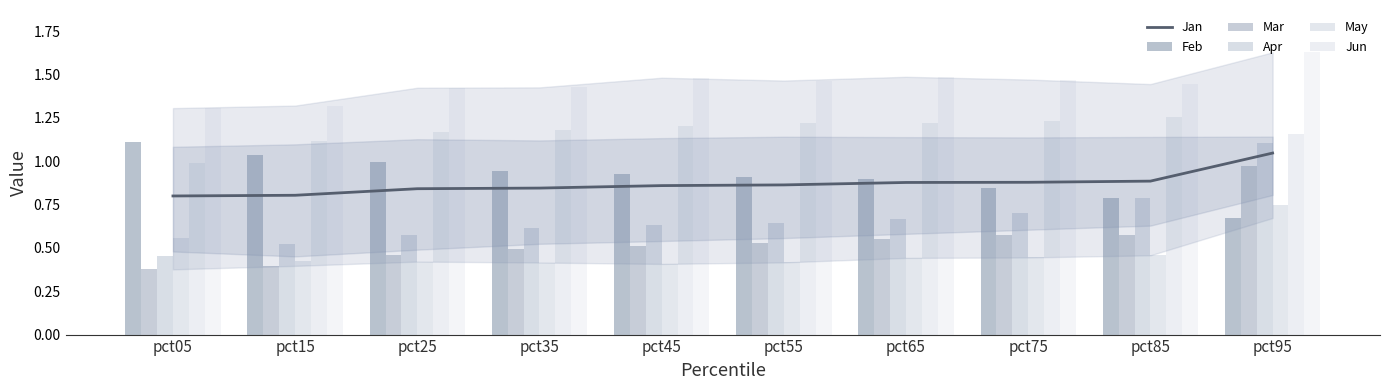

Which category has the highest value across all series?

pct95